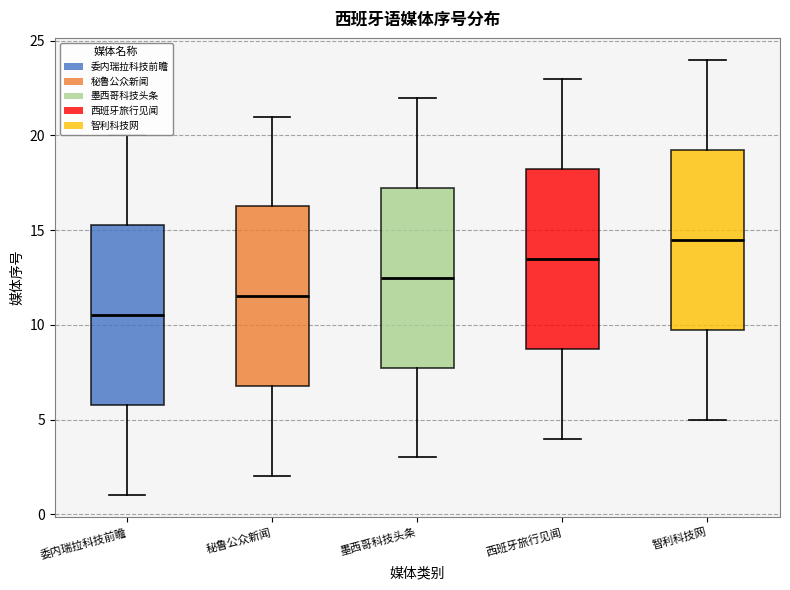

Reading left to right, read every box against the y-axis: the position of its median line, the range the box covers, and the ends of its whiskers. The values are not printed on the chart, so give them approximately, as read against the axis.

委内瑞拉科技前瞻: median 10.5, box 6.0 to 15.5, whiskers 1.0 to 20.0
秘鲁公众新闻: median 11.5, box 7.0 to 16.5, whiskers 2.0 to 21.0
墨西哥科技头条: median 12.5, box 8.0 to 17.5, whiskers 3.0 to 22.0
西班牙旅行见闻: median 13.5, box 9.0 to 18.5, whiskers 4.0 to 23.0
智利科技网: median 14.5, box 10.0 to 19.5, whiskers 5.0 to 24.0